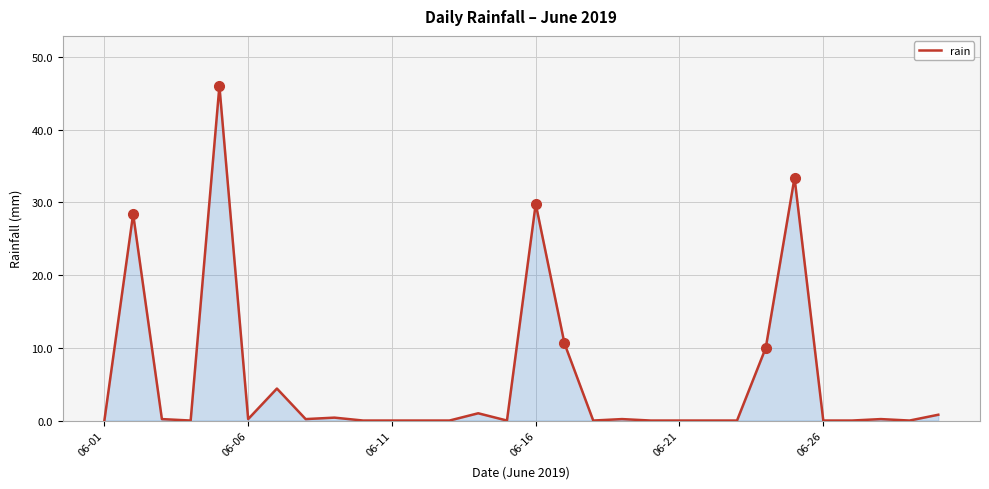

True or false: there are more than 2 points higher than both neighbors.

True